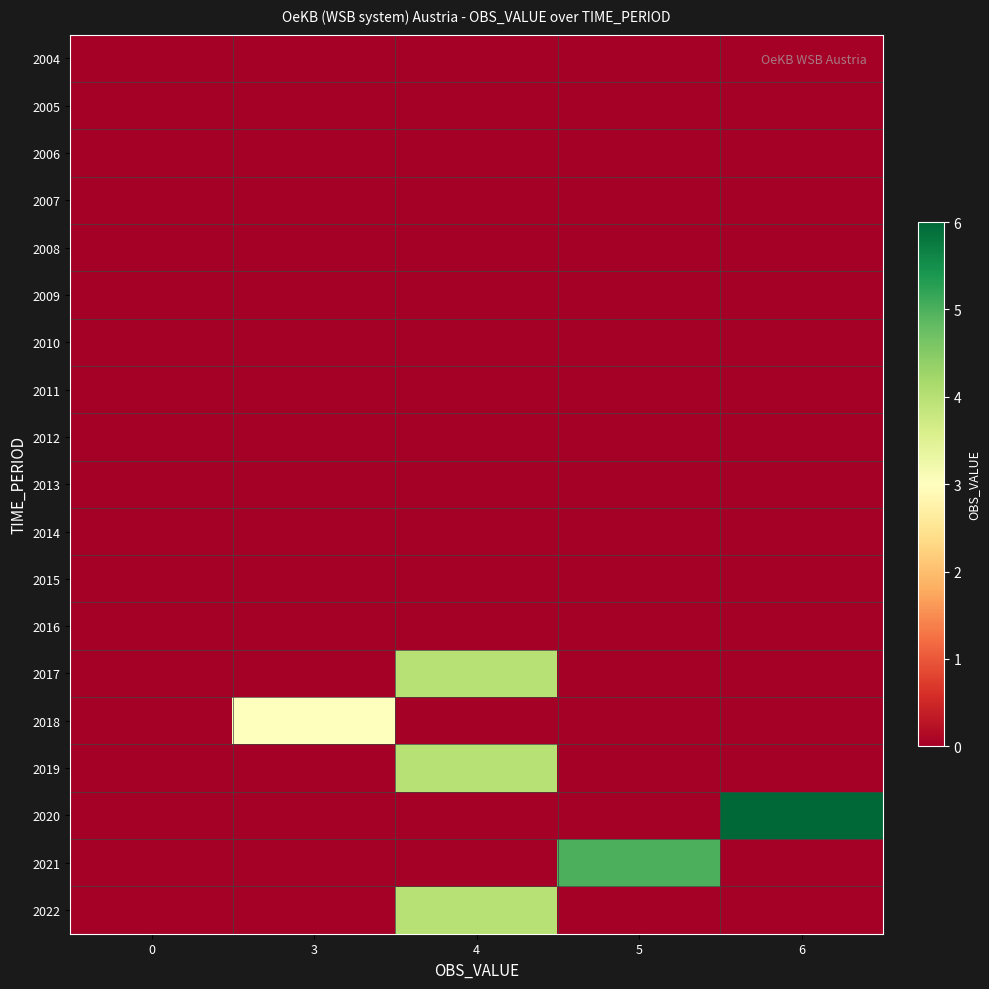

Reading left to right, transcribe all the data shown in this chart.

2004: 0=0	3=0	4=0	5=0	6=0
2005: 0=0	3=0	4=0	5=0	6=0
2006: 0=0	3=0	4=0	5=0	6=0
2007: 0=0	3=0	4=0	5=0	6=0
2008: 0=0	3=0	4=0	5=0	6=0
2009: 0=0	3=0	4=0	5=0	6=0
2010: 0=0	3=0	4=0	5=0	6=0
2011: 0=0	3=0	4=0	5=0	6=0
2012: 0=0	3=0	4=0	5=0	6=0
2013: 0=0	3=0	4=0	5=0	6=0
2014: 0=0	3=0	4=0	5=0	6=0
2015: 0=0	3=0	4=0	5=0	6=0
2016: 0=0	3=0	4=0	5=0	6=0
2017: 0=0	3=0	4=4	5=0	6=0
2018: 0=0	3=3	4=0	5=0	6=0
2019: 0=0	3=0	4=4	5=0	6=0
2020: 0=0	3=0	4=0	5=0	6=6
2021: 0=0	3=0	4=0	5=5	6=0
2022: 0=0	3=0	4=4	5=0	6=0